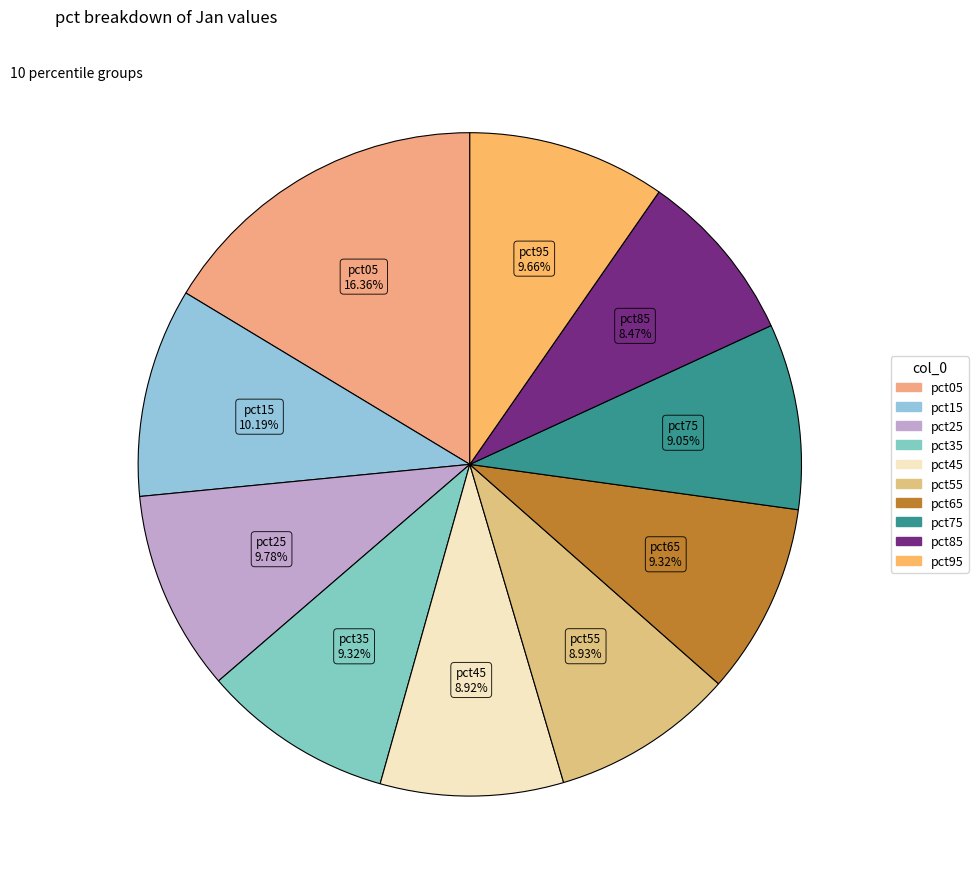

Which category has the biggest portion of the pie?

pct05